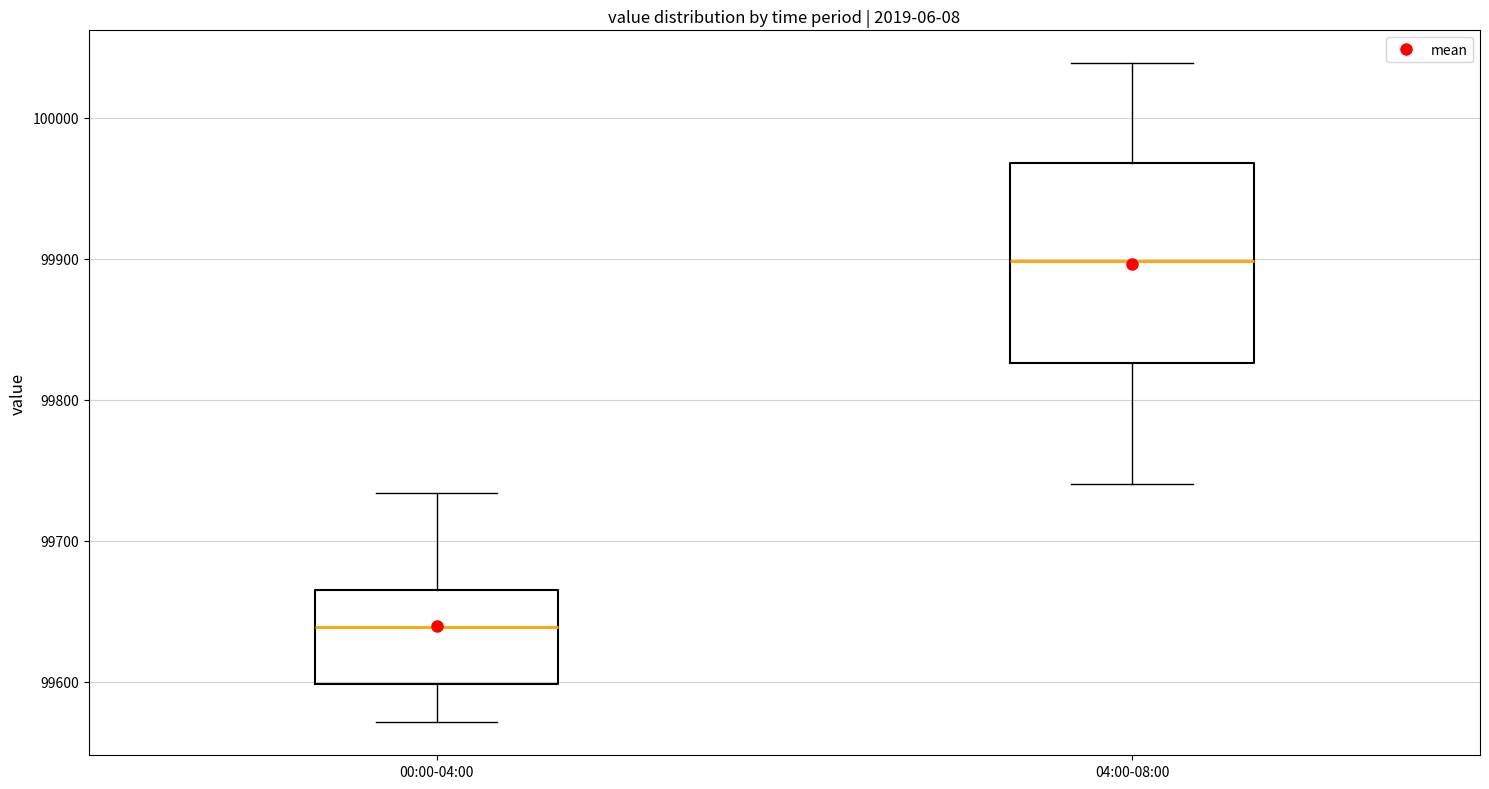

Which box has the highest median line?

04:00-08:00